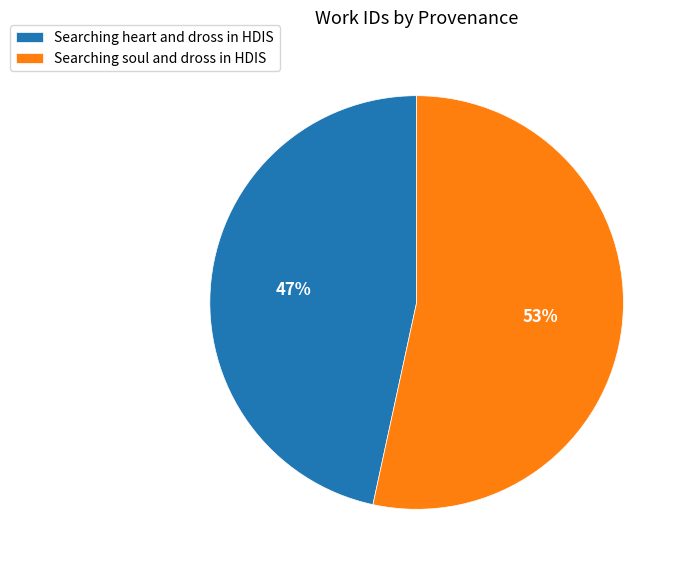

Count the number of slices in the pie.

2